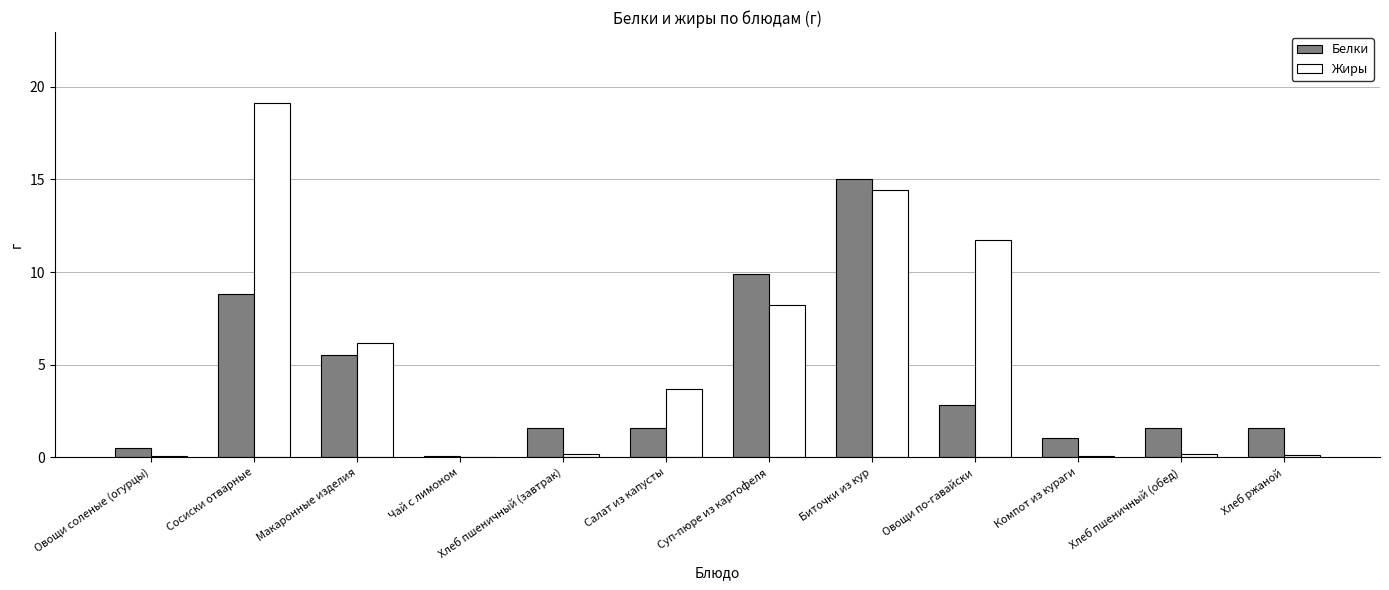

What is the sum of all Белки values?

50.0